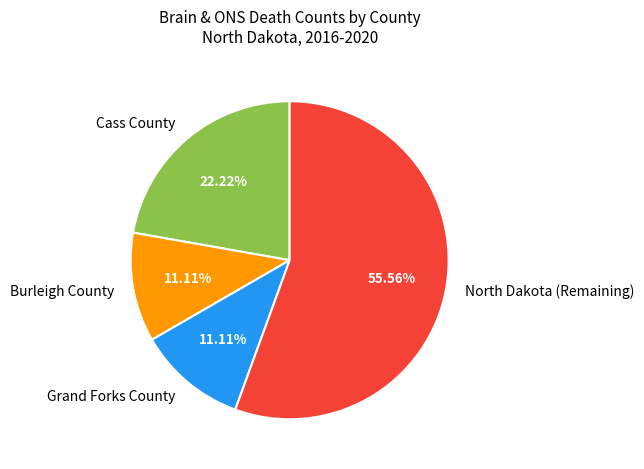

Approximately how many times larger is the value at North Dakota (Remaining) compared to Burleigh County?

5.0